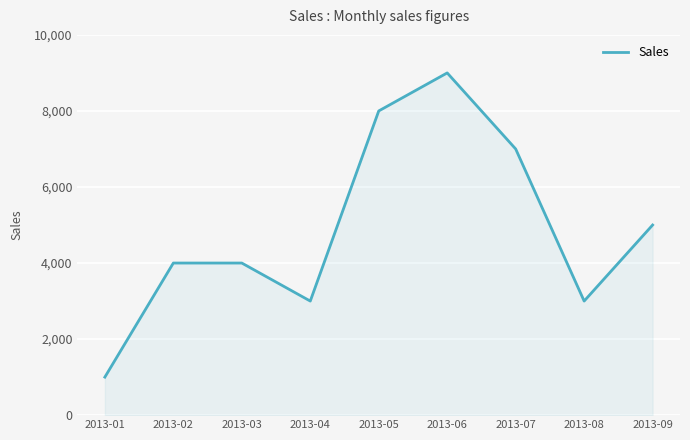

What is the difference between the maximum and minimum values?

8000